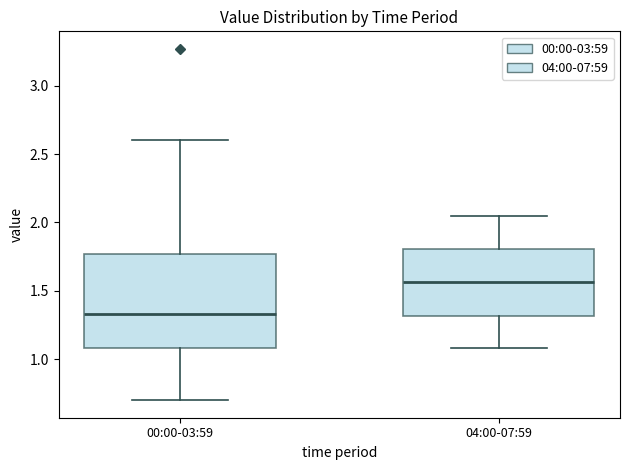

Which box has the highest median line?

04:00-07:59